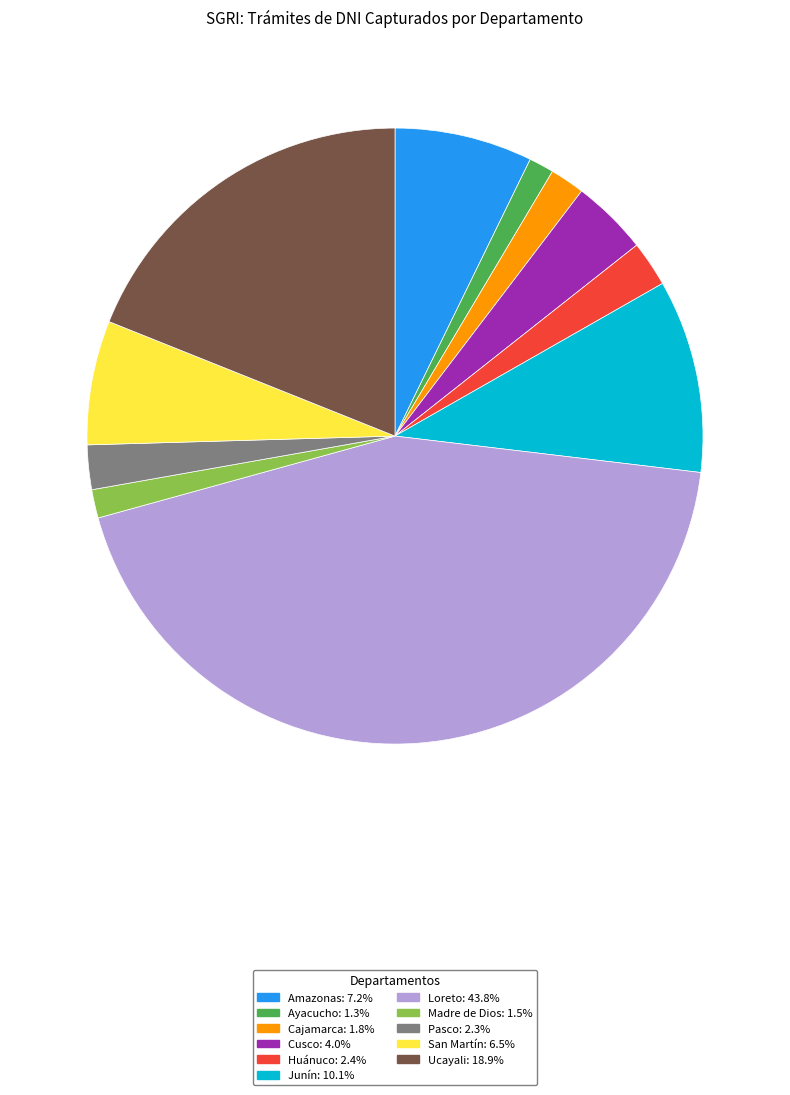

Do Huánuco: 2.4% and Ayacucho: 1.3% together represent more than half of the pie?

No